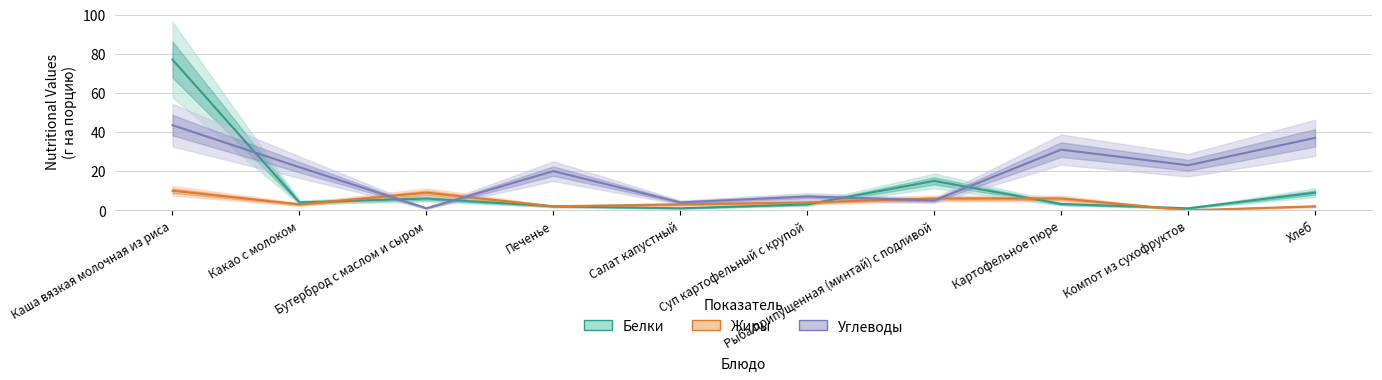

In Белки, how many points are lower than both neighbors (excluding endpoints)?

3